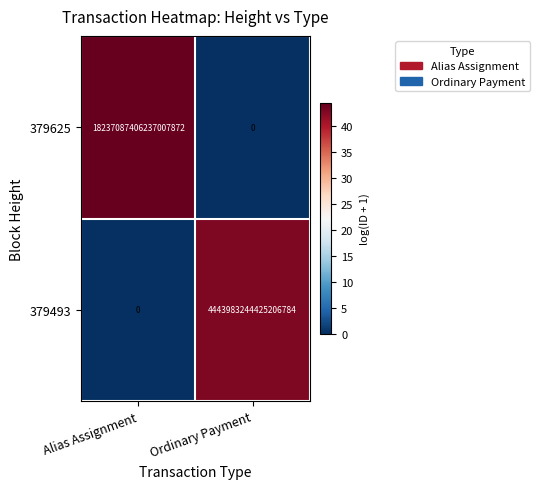

At which category is the sum across all series the highest?

Alias Assignment